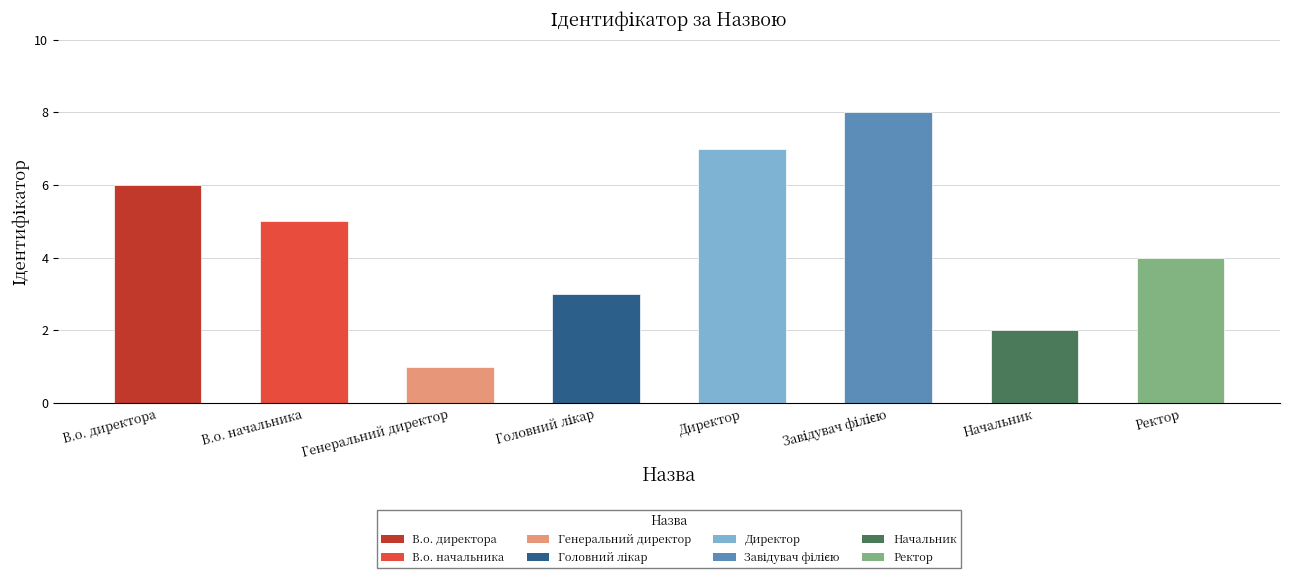

What is the sum of all values?

36